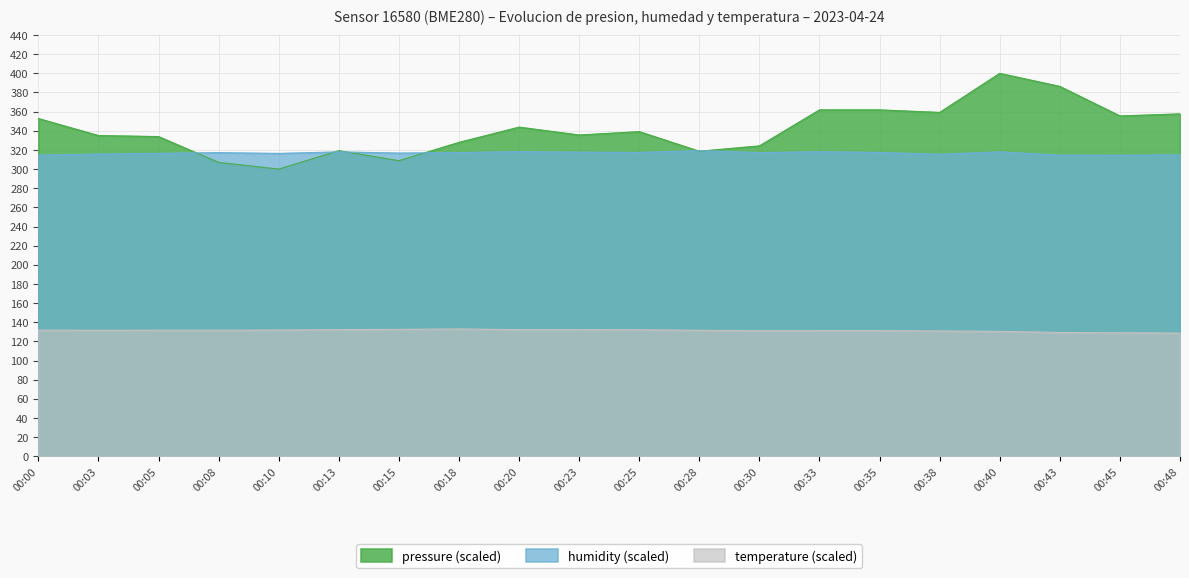

True or false: temperature and pressure cross at least once.

False